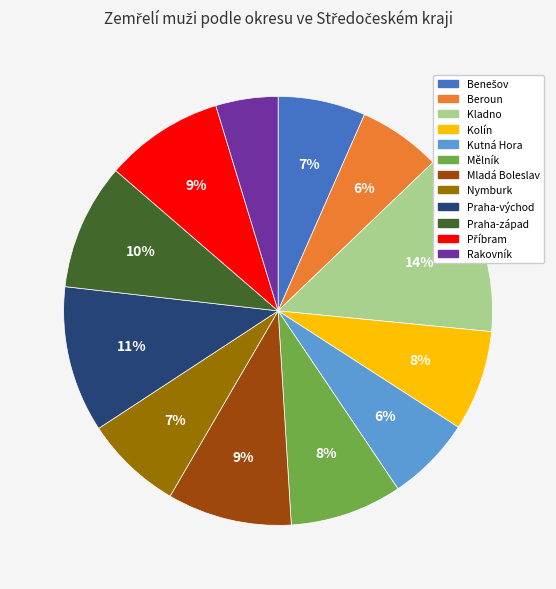

Which has a higher value, Praha-západ or Praha-východ?

Praha-východ